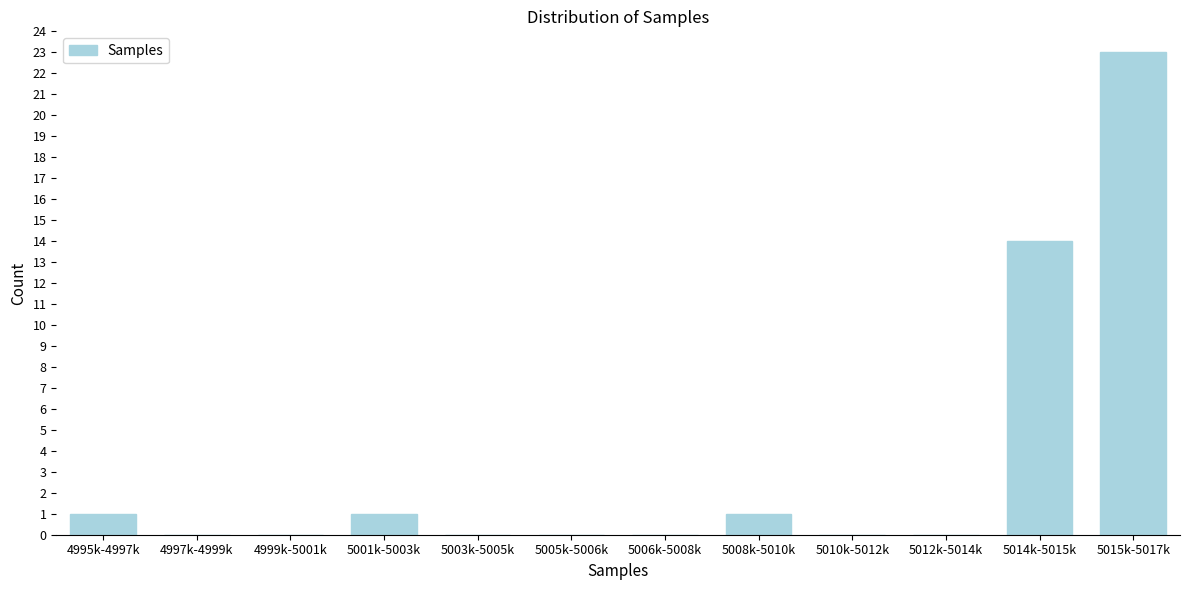

Reading right to left, list all the values displayed in this chart.

5015k-5017k=23	5014k-5015k=14	5012k-5014k=0	5010k-5012k=0	5008k-5010k=1	5006k-5008k=0	5005k-5006k=0	5003k-5005k=0	5001k-5003k=1	4999k-5001k=0	4997k-4999k=0	4995k-4997k=1